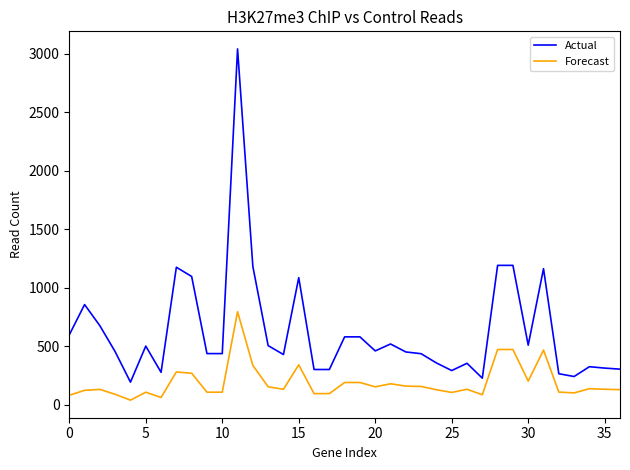

What is the highest value of the Forecast series?

796